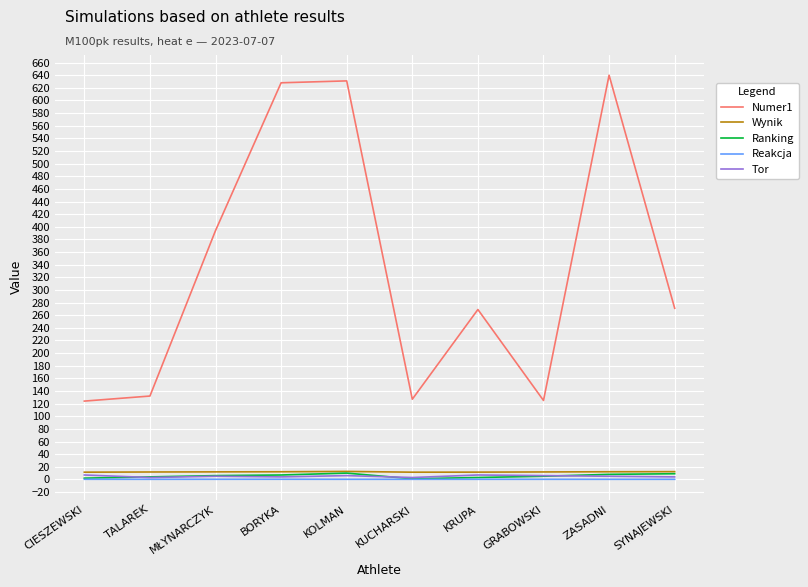

Is it true that Reakcja equals 0.2 at KOLMAN?

True